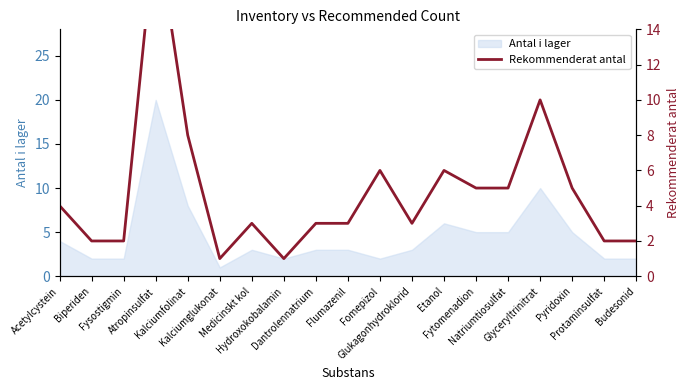

What is the smallest value displayed?

1